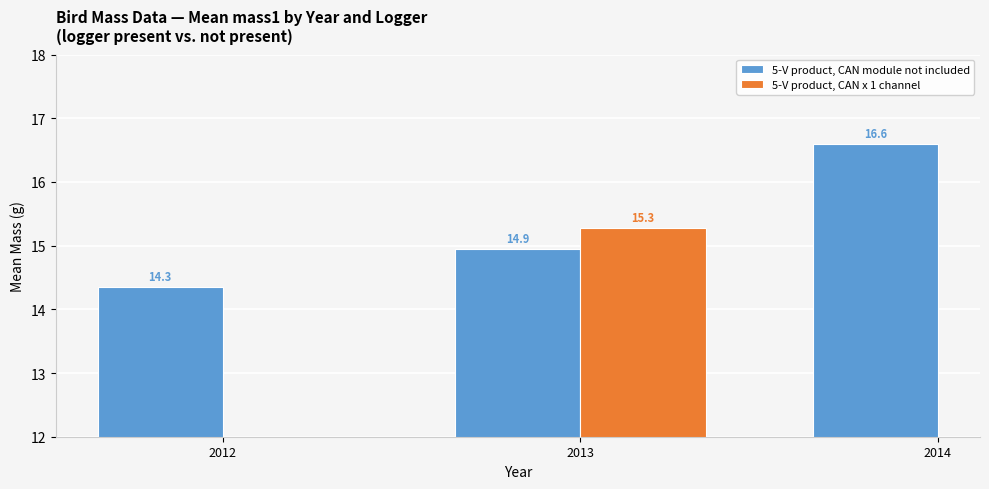

Which category has the lowest value in the 5-V product, CAN module not included series?

2012